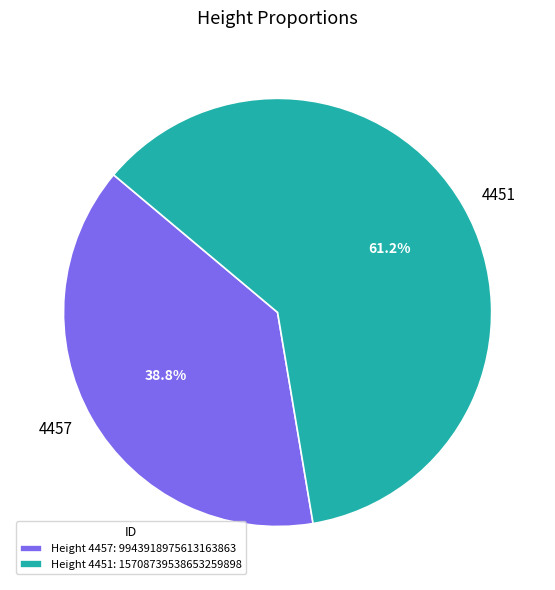

To the nearest percent, what is the combined percentage of 4457 and 4451?

100%